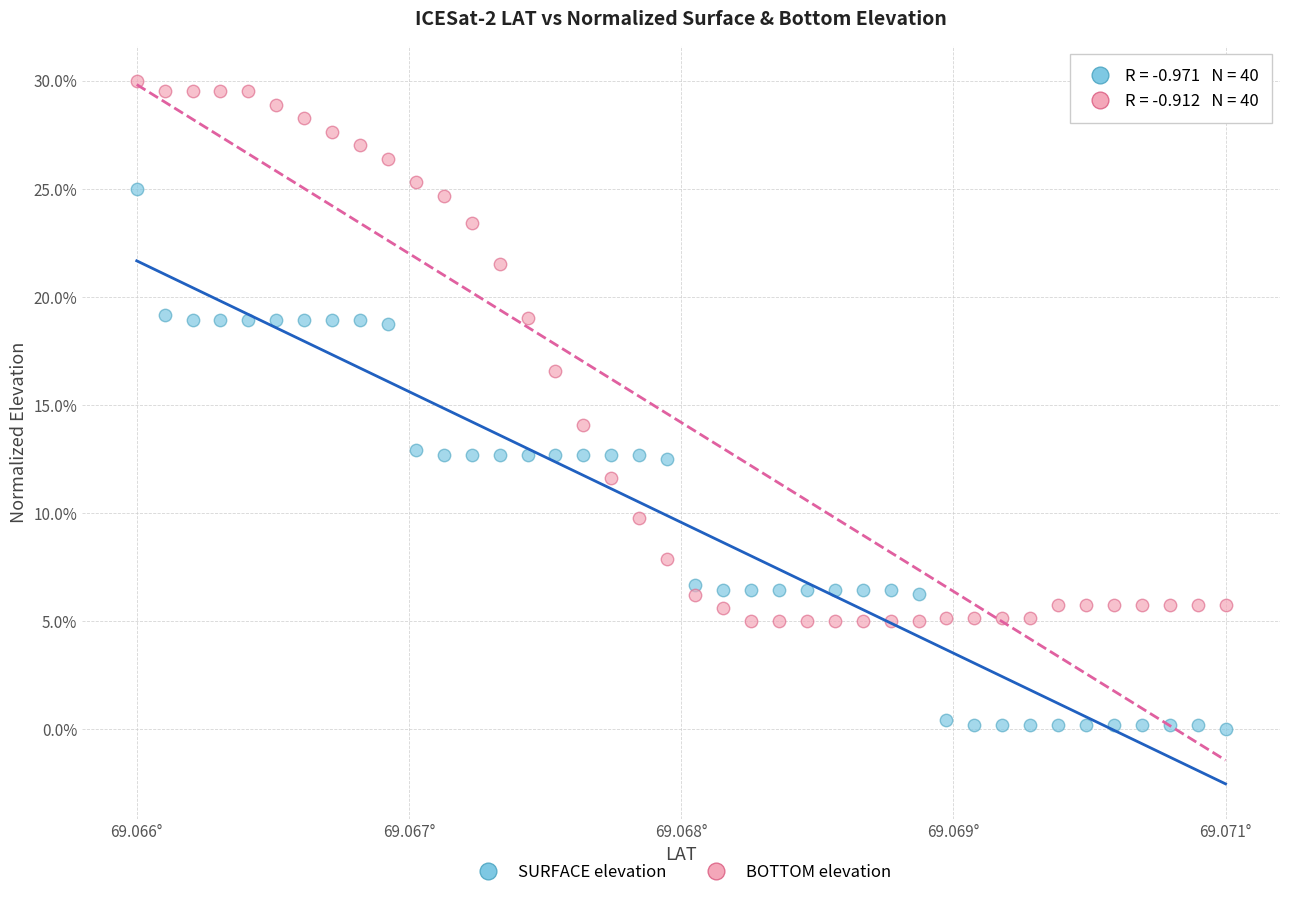

What are all the series names shown in the legend?

SURFACE elevation, BOTTOM elevation